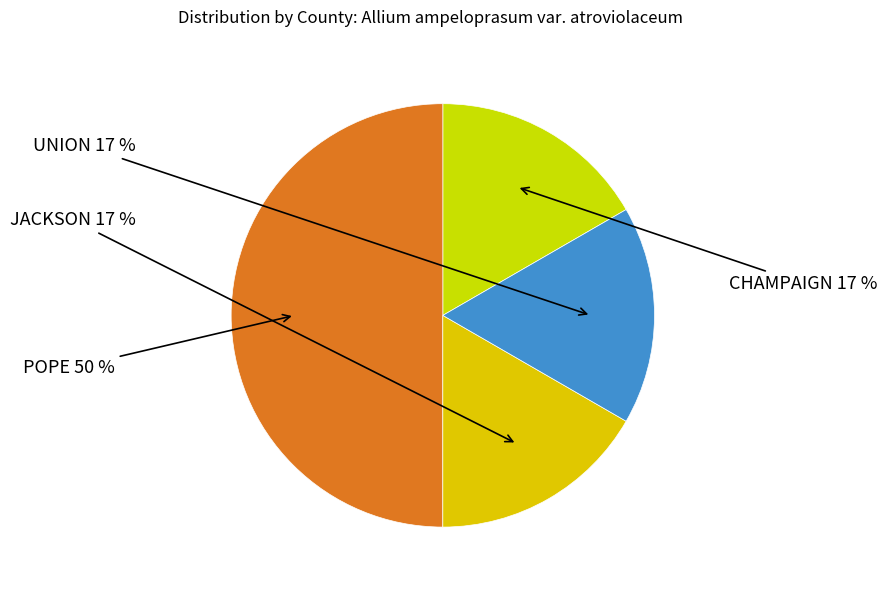

Rank the categories by value from highest to lowest.

POPE, CHAMPAIGN, JACKSON, UNION